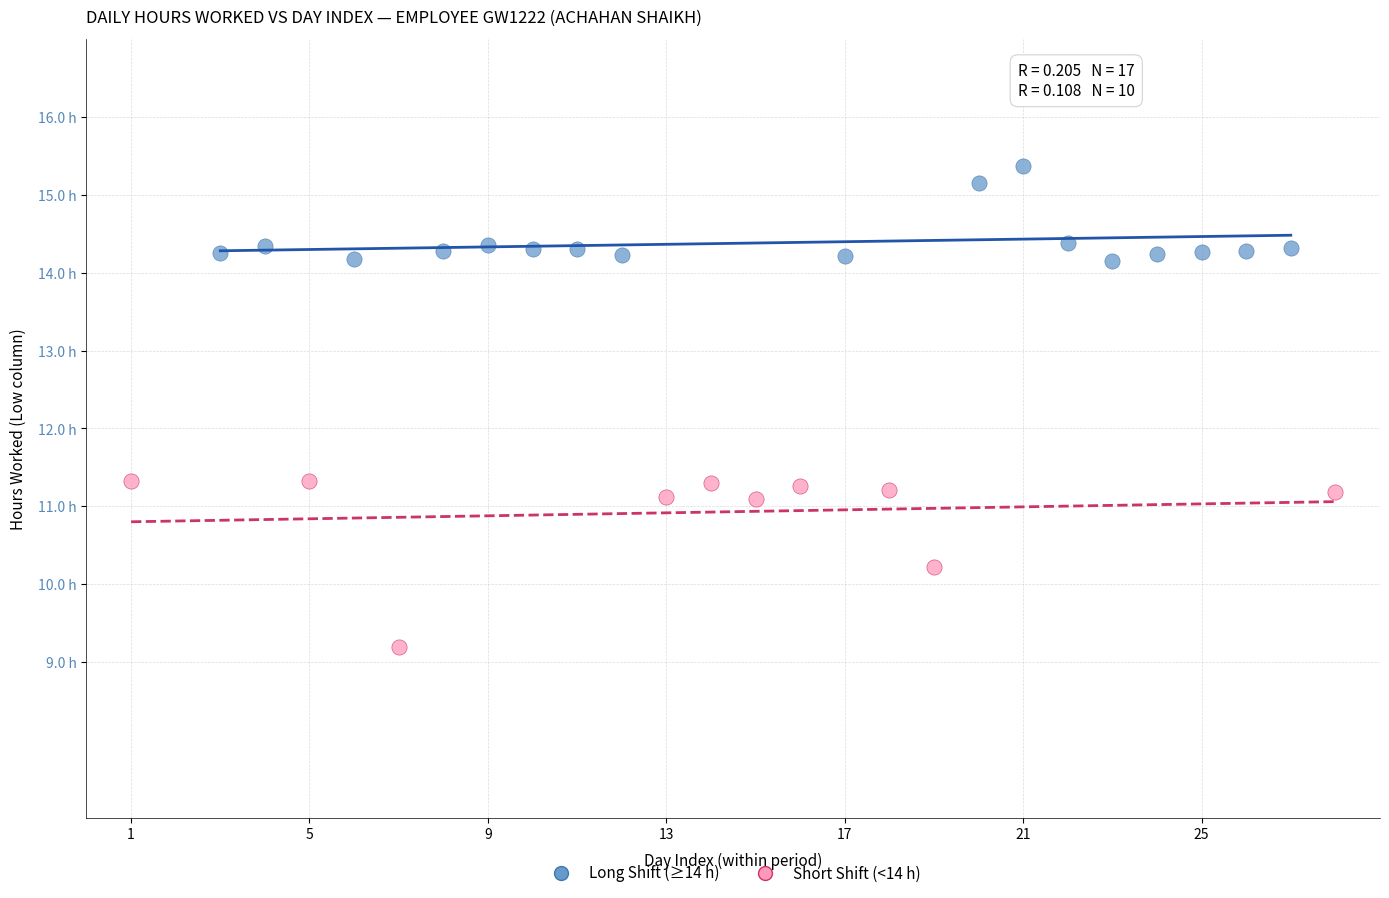

Which series reaches the minimum Y coordinate?

Short Shift (<14 h)